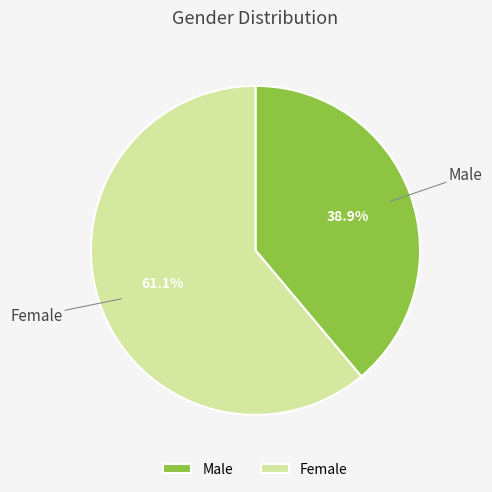

Combined, what portion of the pie is Female and Male?

100.0%